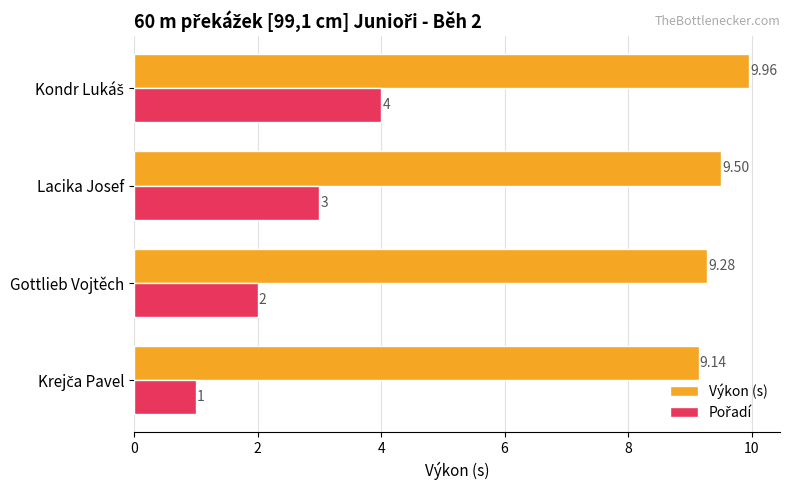

What is the average value of the Výkon (s) series?

9.5